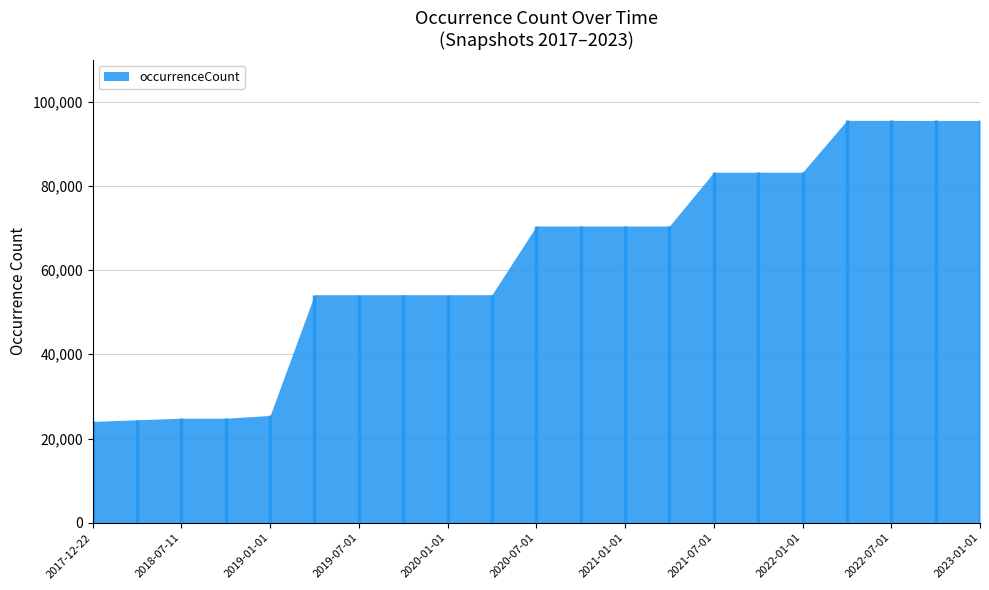

Reading right to left, what are all the values shown in this chart?

95538	95538	95553	95553	83226	83226	83226	70460	70460	70460	70460	54151	54151	54151	54151	54151	25479	24815	24814	24452	24053